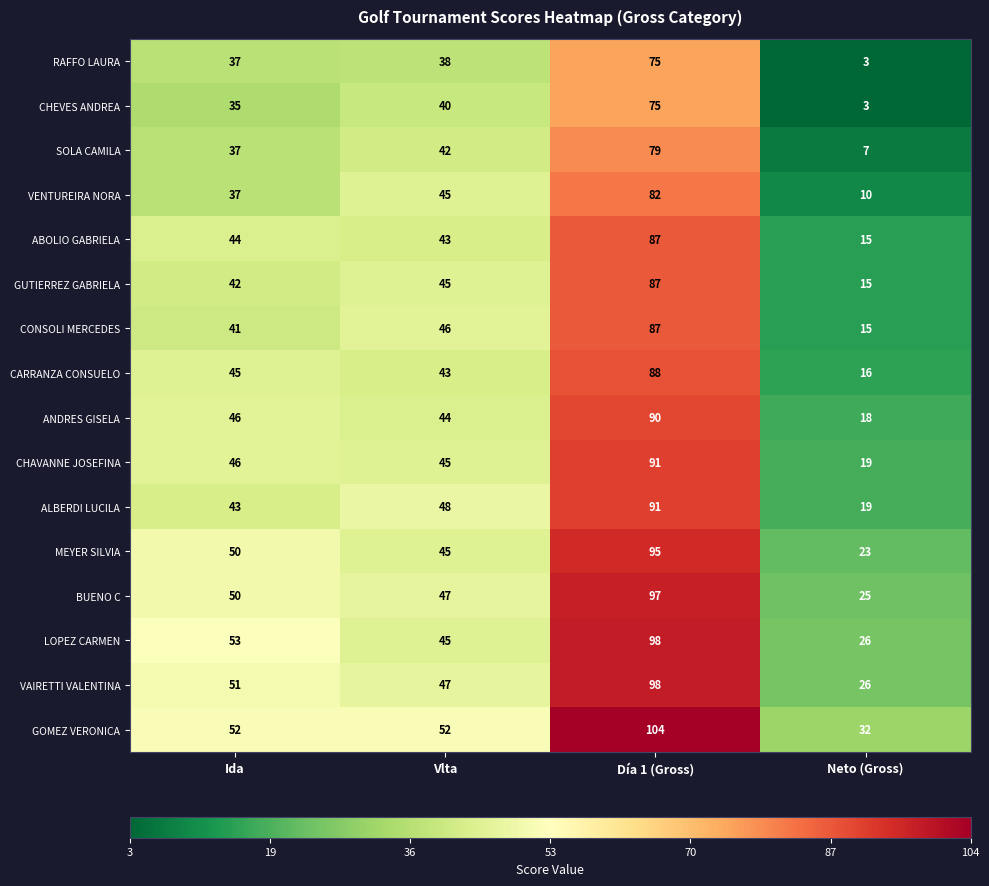

The CHEVES ANDREA series shows 35 at Ida. True or false?

True